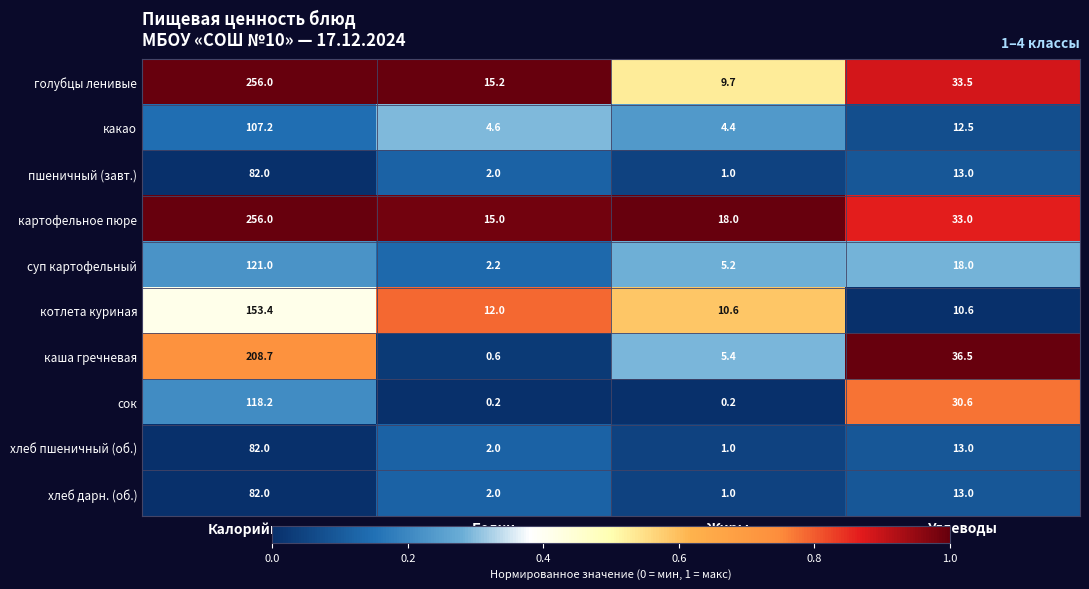

Which series changed the most between Калорийность and Жиры?

голубцы ленивые